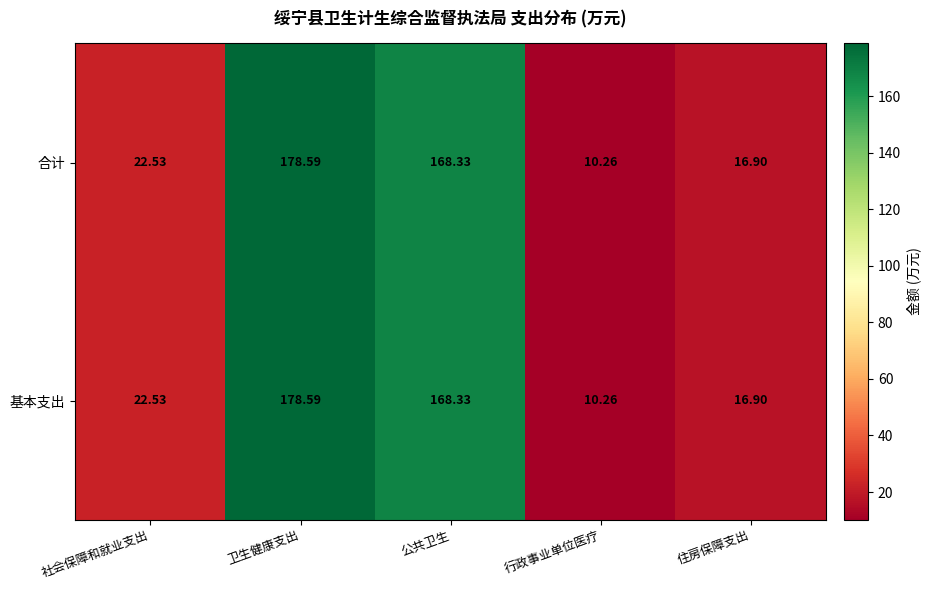

Which category has the lowest value across all series?

行政事业单位医疗